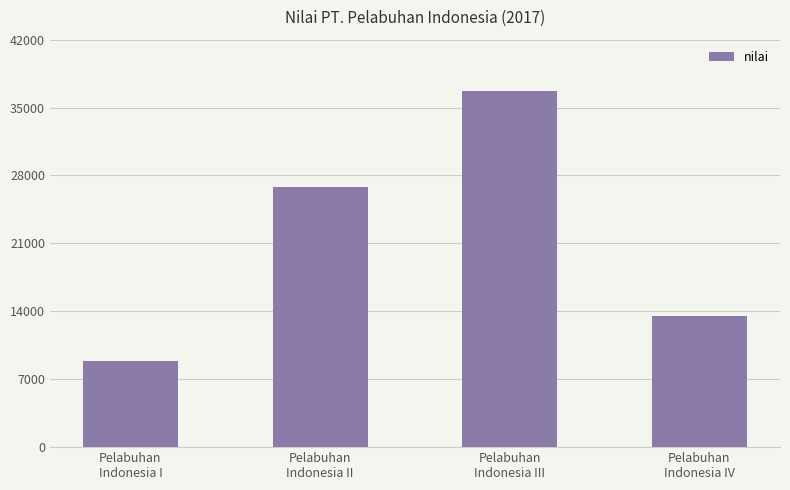

Read the value at Pelabuhan
Indonesia II.

26835